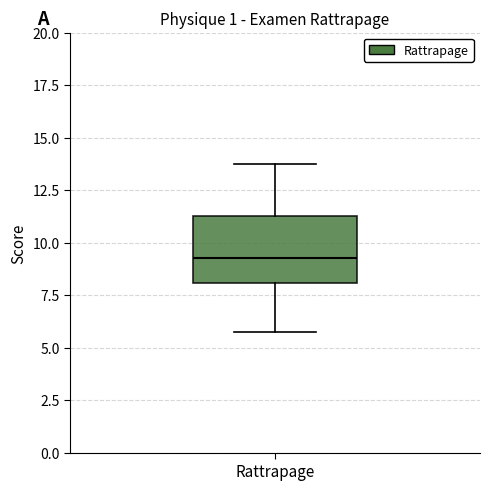

Where is the lower edge of the box for Rattrapage on the y-axis? The values are not printed on the chart, so give them approximately, as read against the axis.

8.0